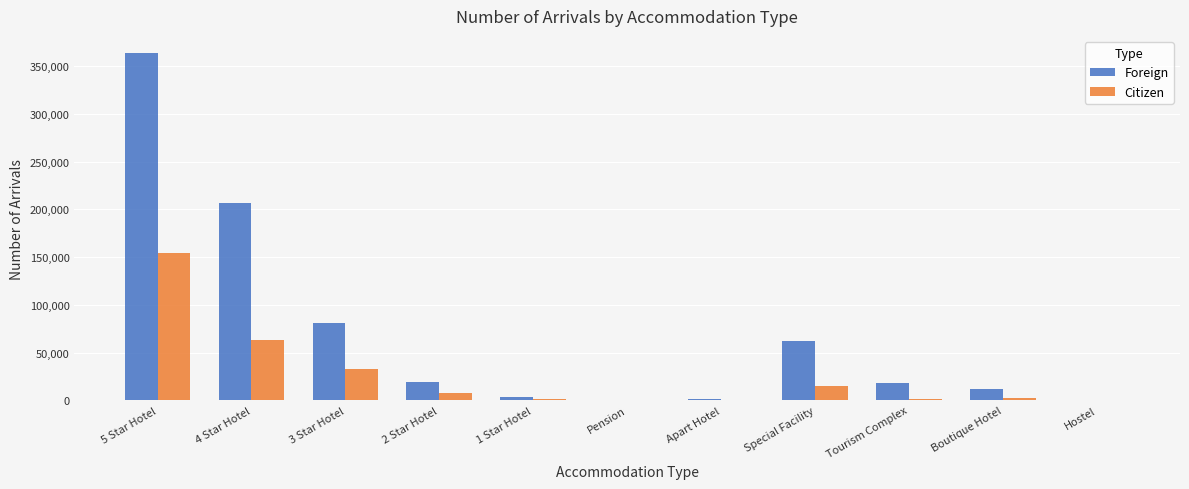

Which label corresponds to the largest value in the chart?

5 Star Hotel